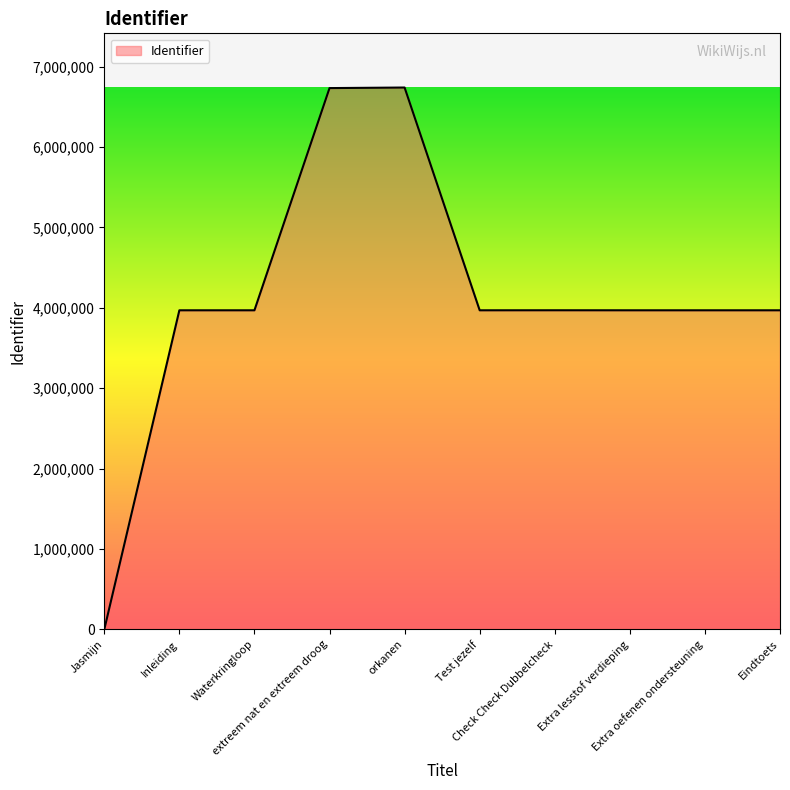

What is the maximum value shown in the chart?

6738837